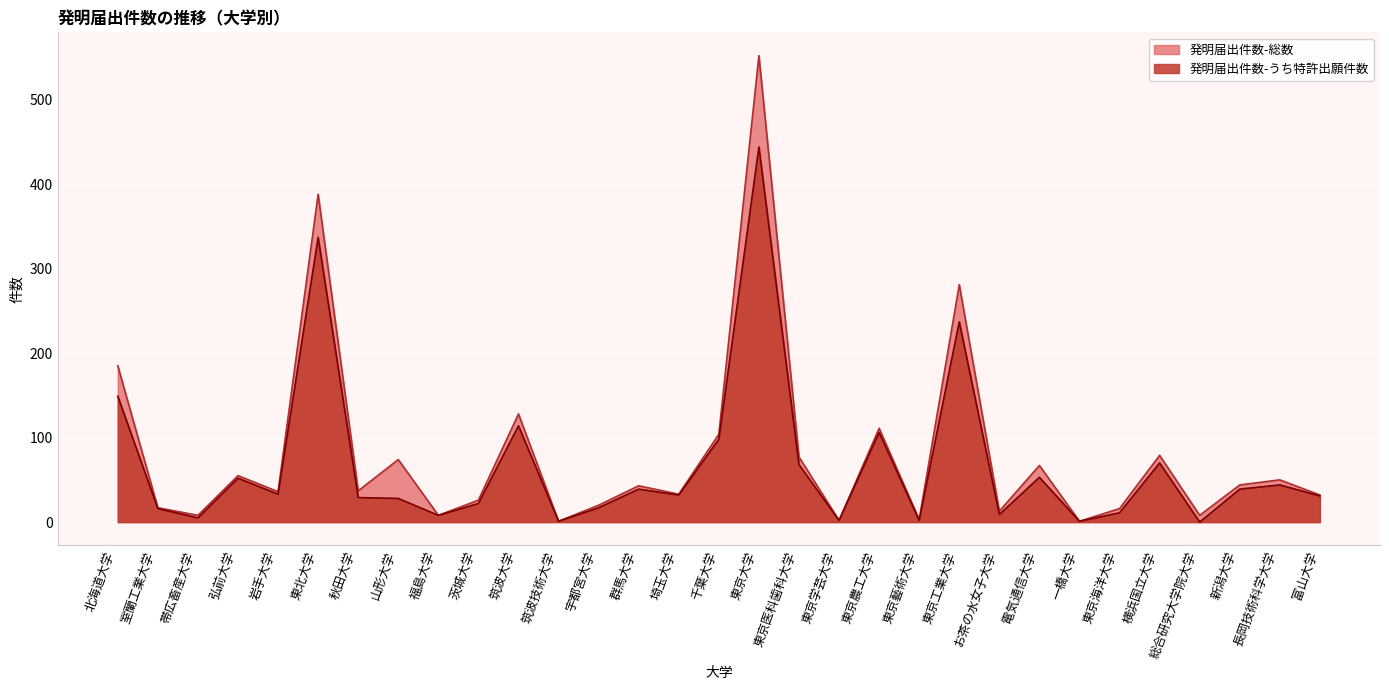

True or false: 発明届出件数-うち特許出願件数 has more than 0 points higher than both neighbors.

True